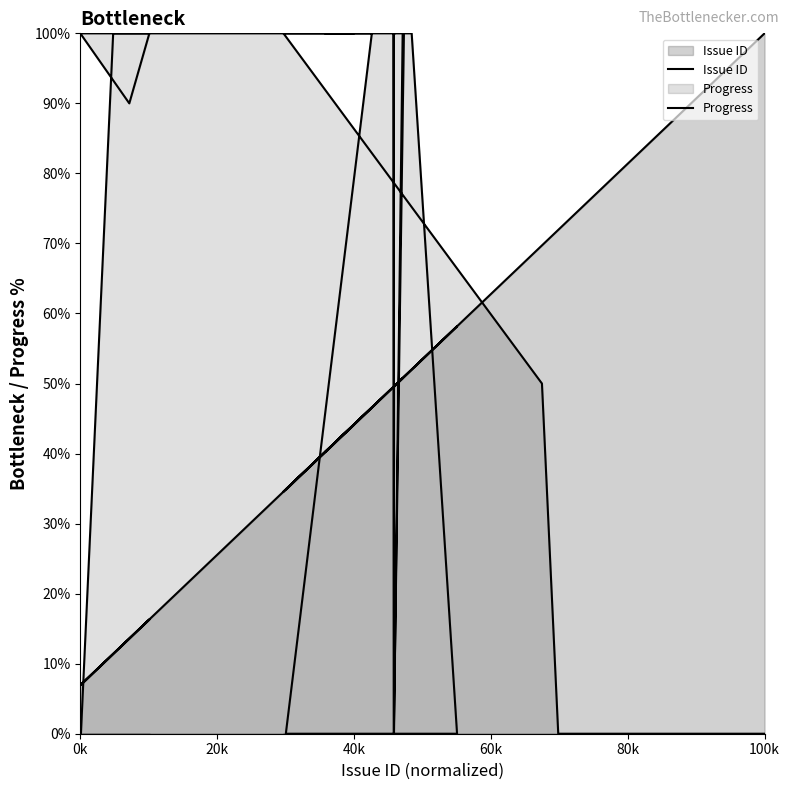

What is the average value of the Issue ID series?

58.1